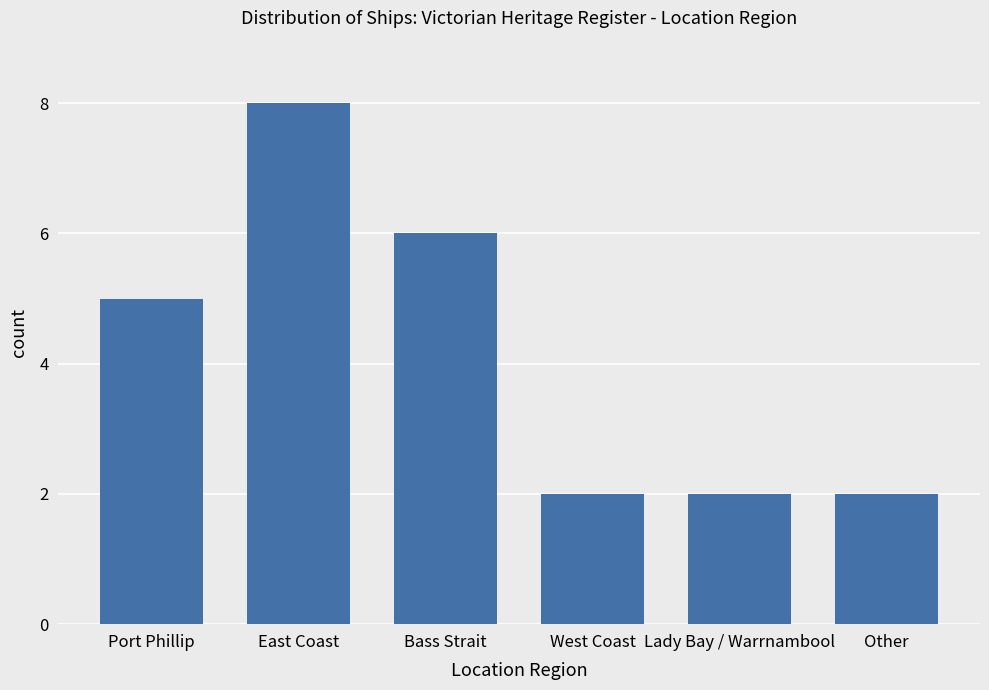

What position from the left is Other?

6